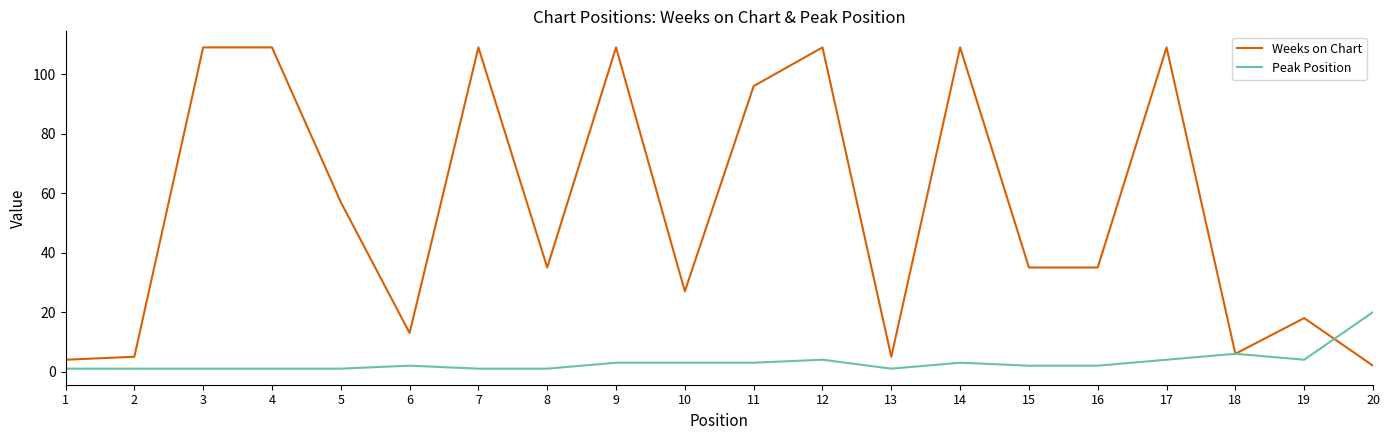

What is the difference between the maximum and minimum values in the Weeks on Chart series?

107